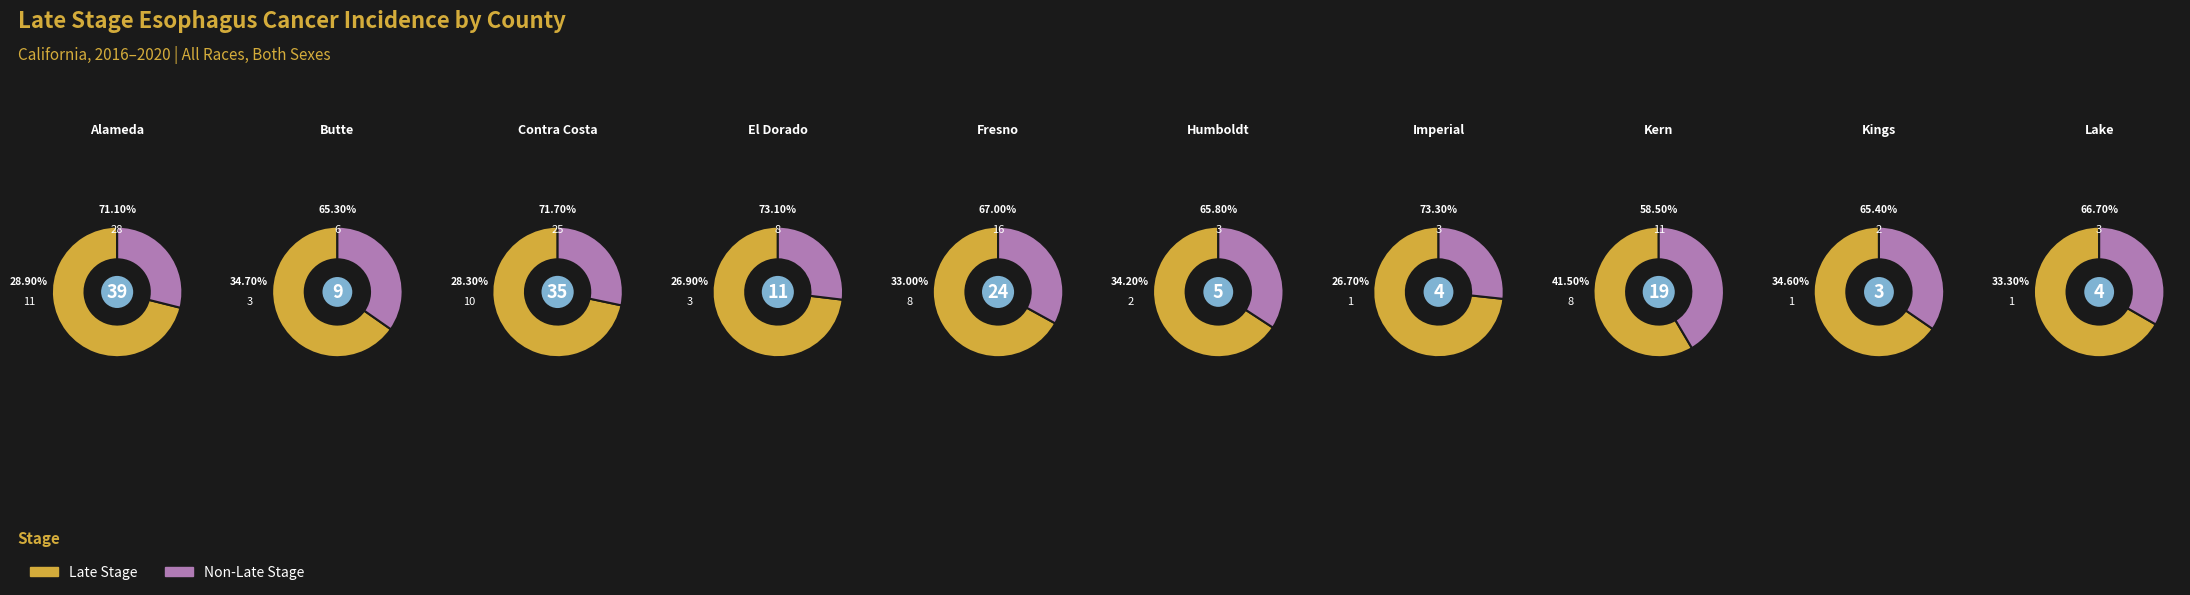

Between Lake and Contra Costa, which is larger?

Contra Costa